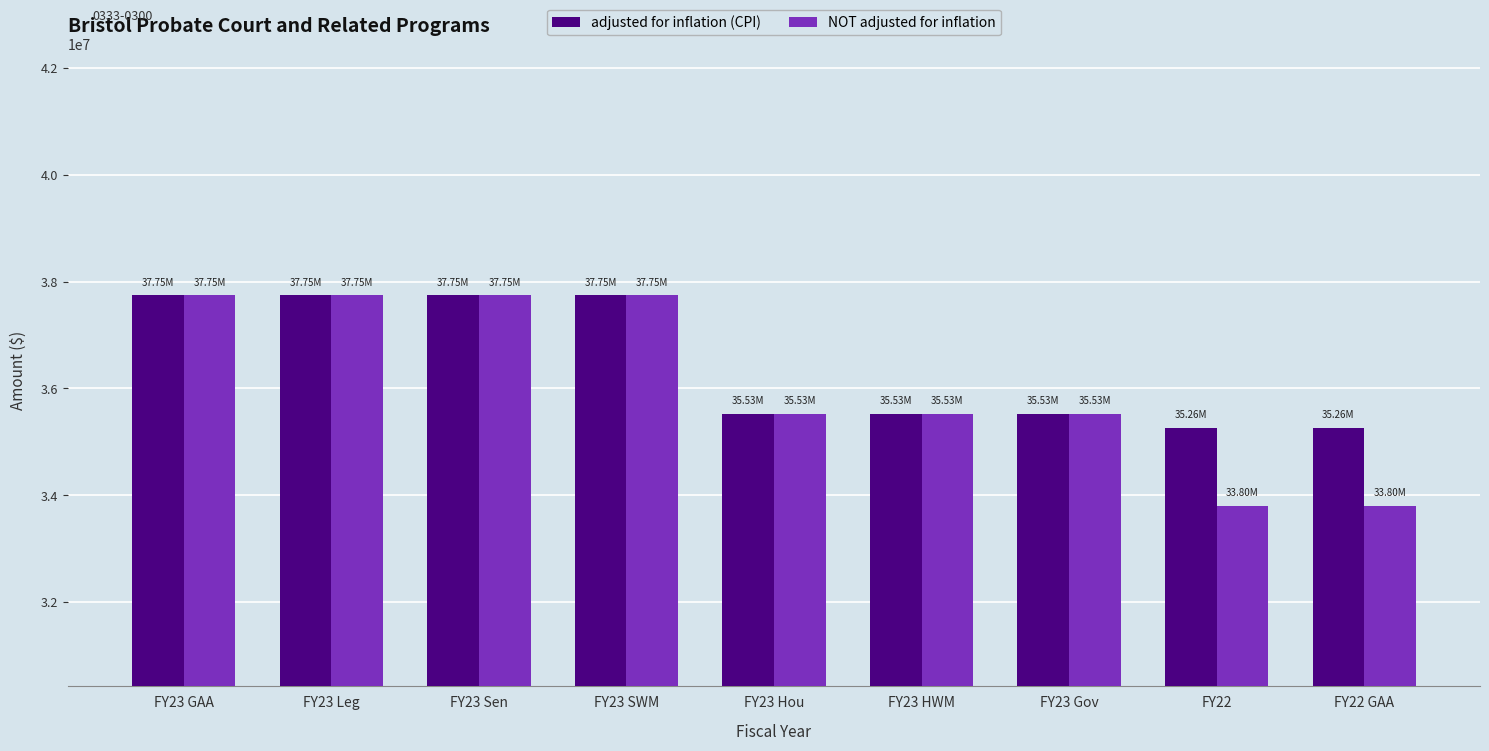

Rank the series at FY22 from highest to lowest value.

adjusted for inflation (CPI), NOT adjusted for inflation